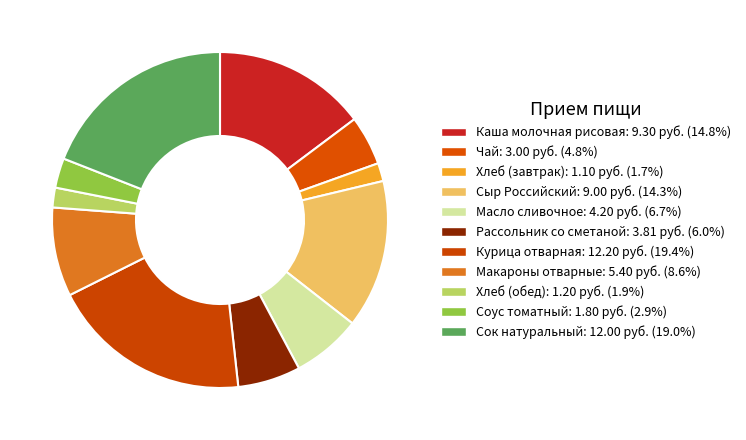

Rank the categories by value from highest to lowest.

Курица отварная, Сок натуральный, Каша молочная рисовая, Сыр Российский, Макароны отварные, Масло сливочное, Рассольник со сметаной, Чай, Соус томатный, Хлеб (обед), Хлеб (завтрак)